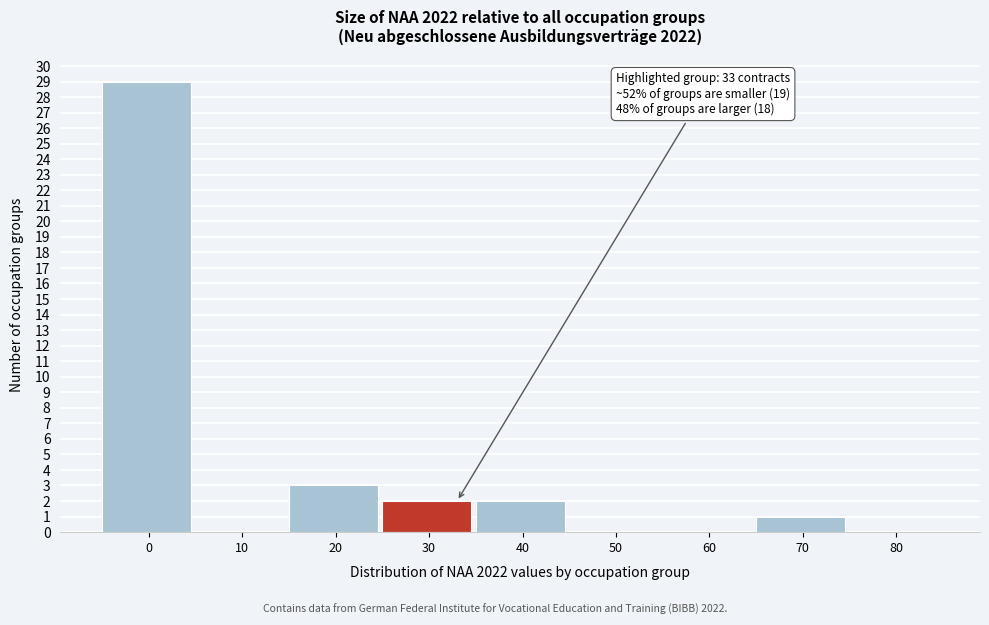

Reading left to right, what are all the values shown in this chart?

0=29	10=0	20=3	30=2	40=2	50=0	60=0	70=1	80=0